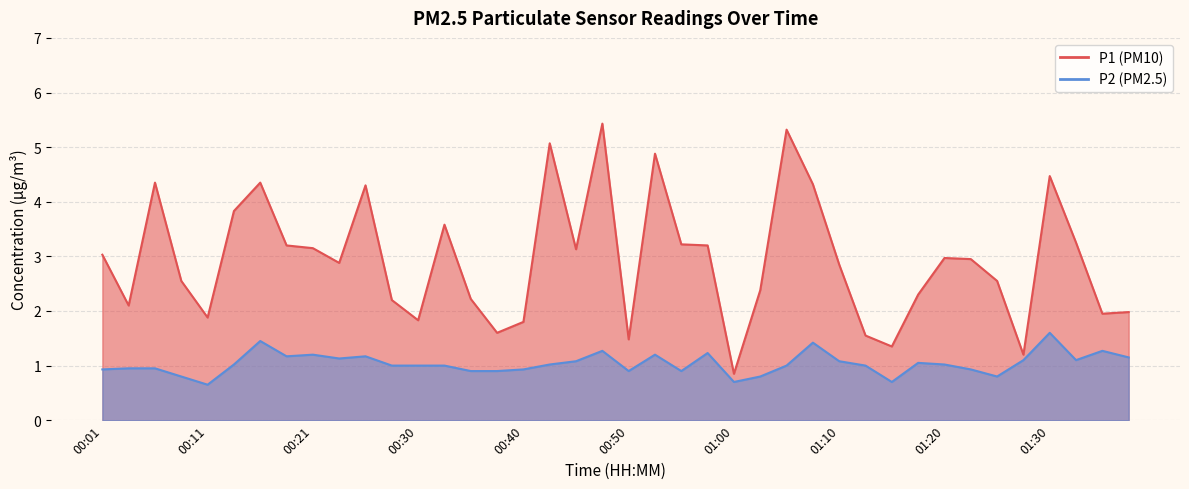

Where is the first local maximum for P2?

00:16